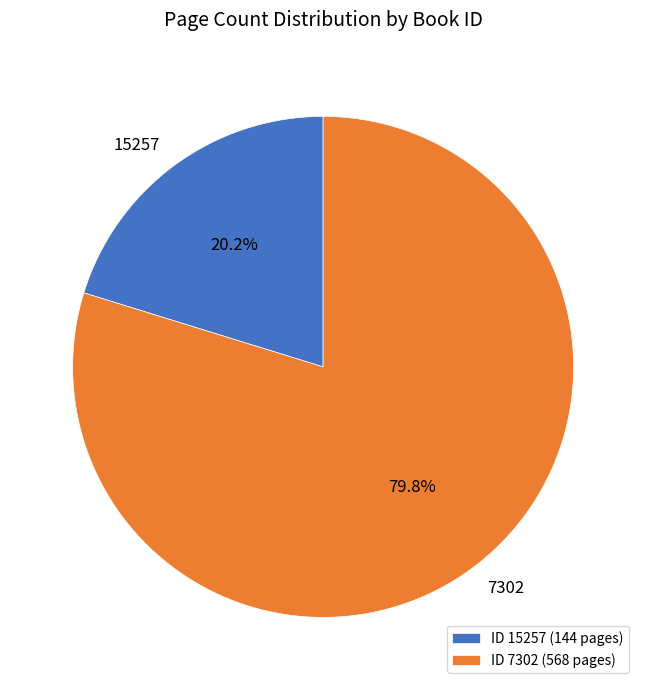

To the nearest percent, what percentage of the pie is 7302?

80%